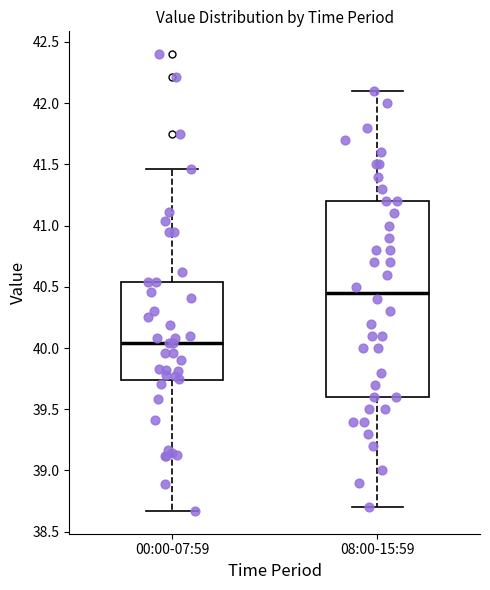

Reading left to right, transcribe this box plot: for each box, give where its median line is, the range the box spans, and where its two whiskers end, as read against the y-axis. The values are not printed on the chart, so give them approximately, as read against the axis.

00:00-07:59: median 40.05, box 39.75 to 40.55, whiskers 38.65 to 41.45
08:00-15:59: median 40.45, box 39.60 to 41.20, whiskers 38.70 to 42.10